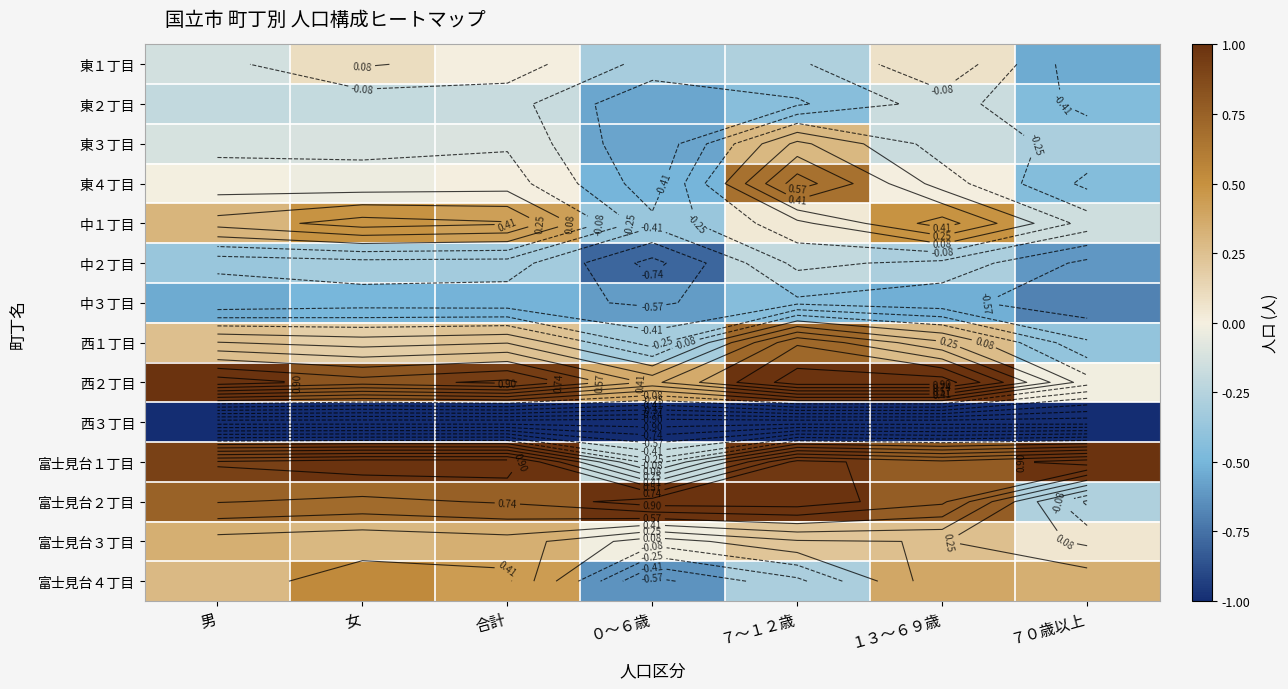

What is the sum of all 富士見台２丁目 values?

4.7